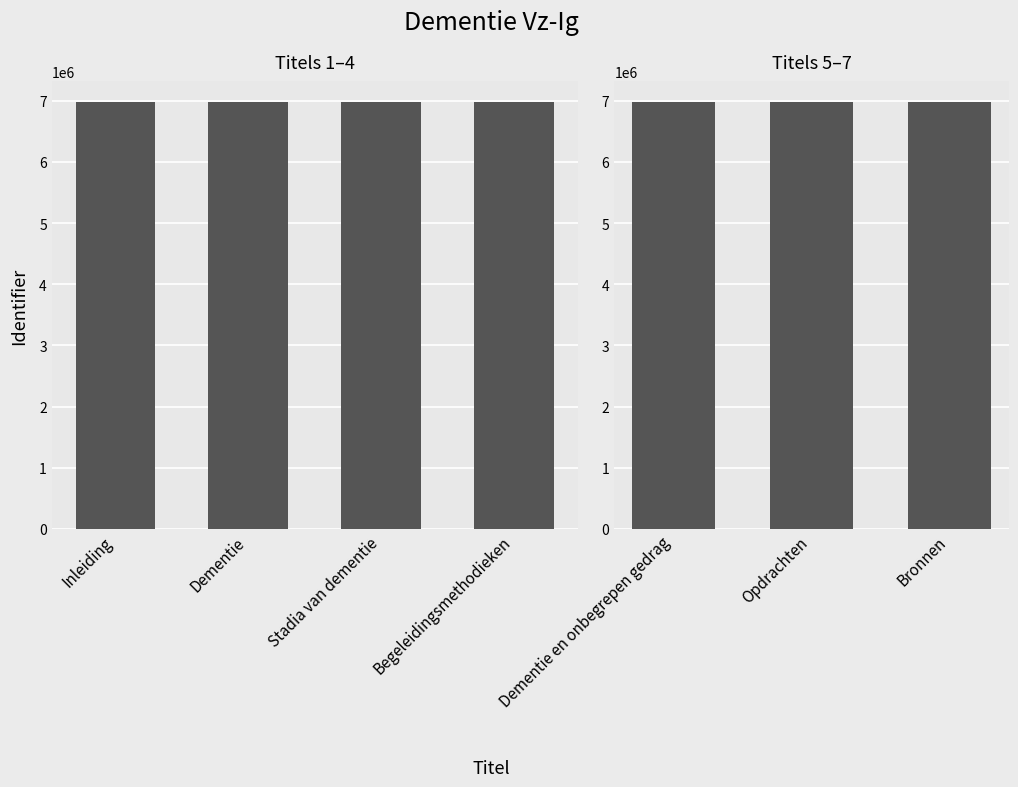

Which has a higher value, Dementie en onbegrepen gedrag or Dementie?

Dementie en onbegrepen gedrag